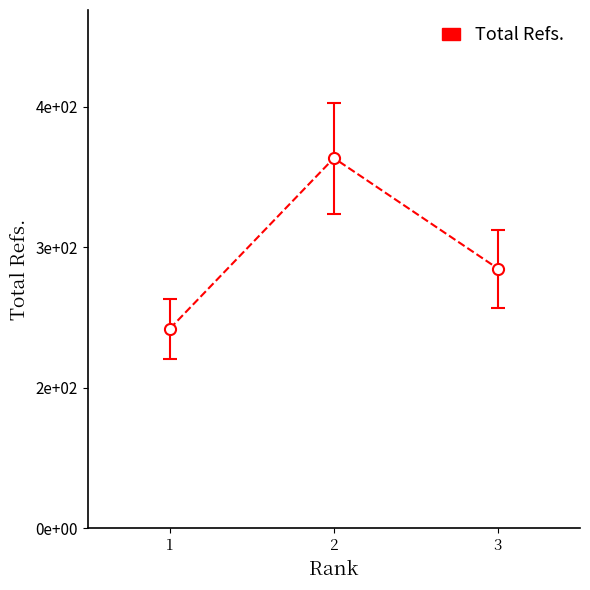

Does the chart have visible grid lines?

No